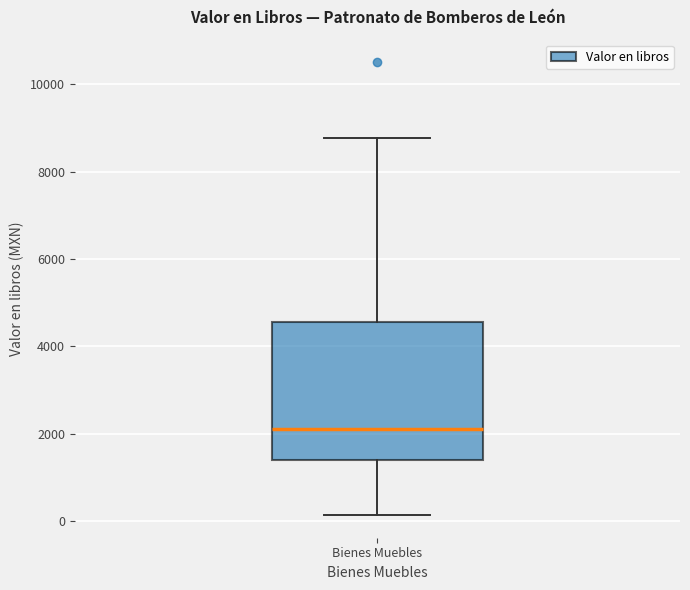

Read this box plot against the y-axis: the position of the median line, the range covered by the box, and the ends of both whiskers. The values are not printed on the chart, so give them approximately, as read against the axis.

median 2200, box 1400 to 4600, whiskers 200 to 8800